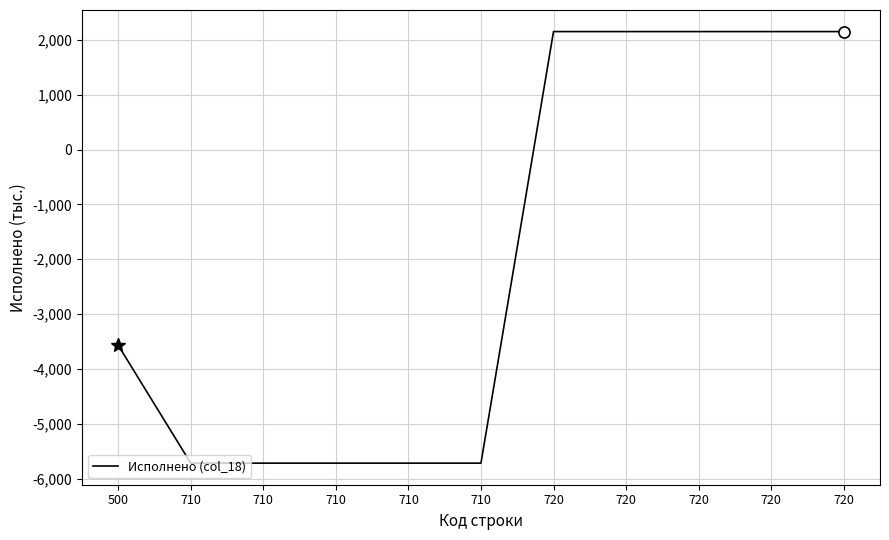

What is the average value?

-1945258.8